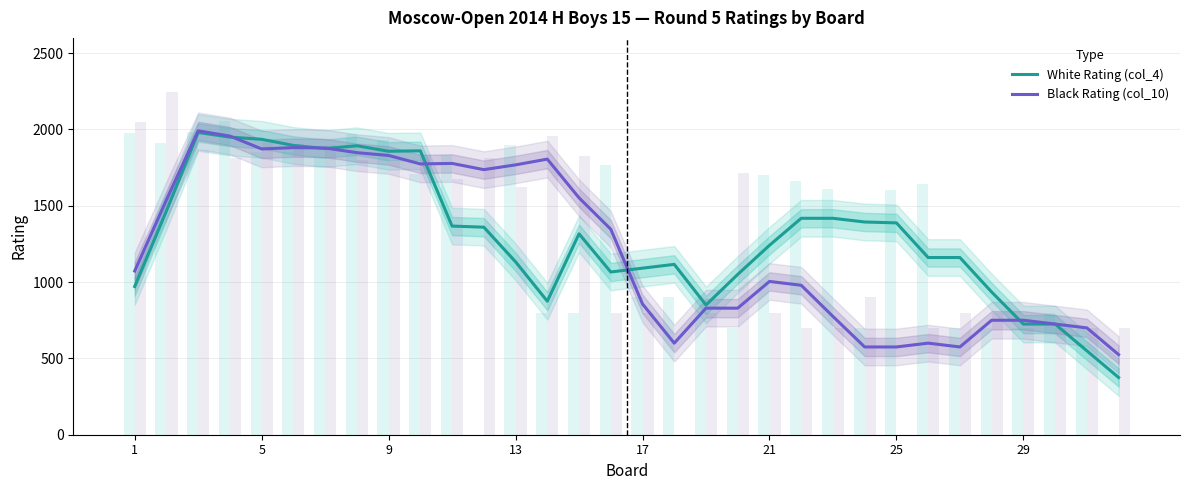

List the series in order of their peak value, lowest first.

White Rating (col_4), Black Rating (col_10)